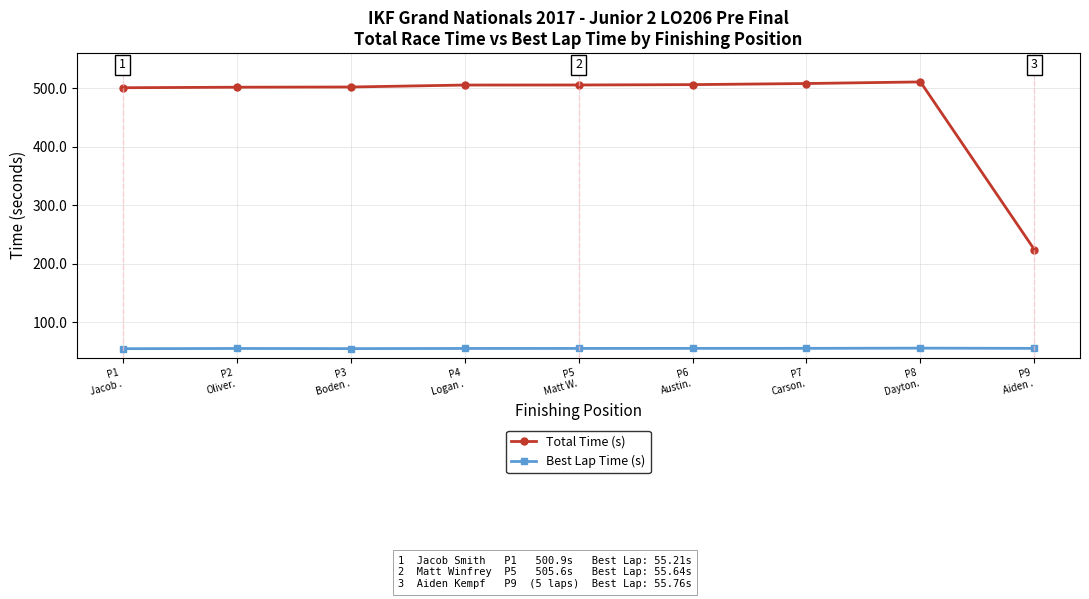

At how many categories does at least one series exceed 376?

8